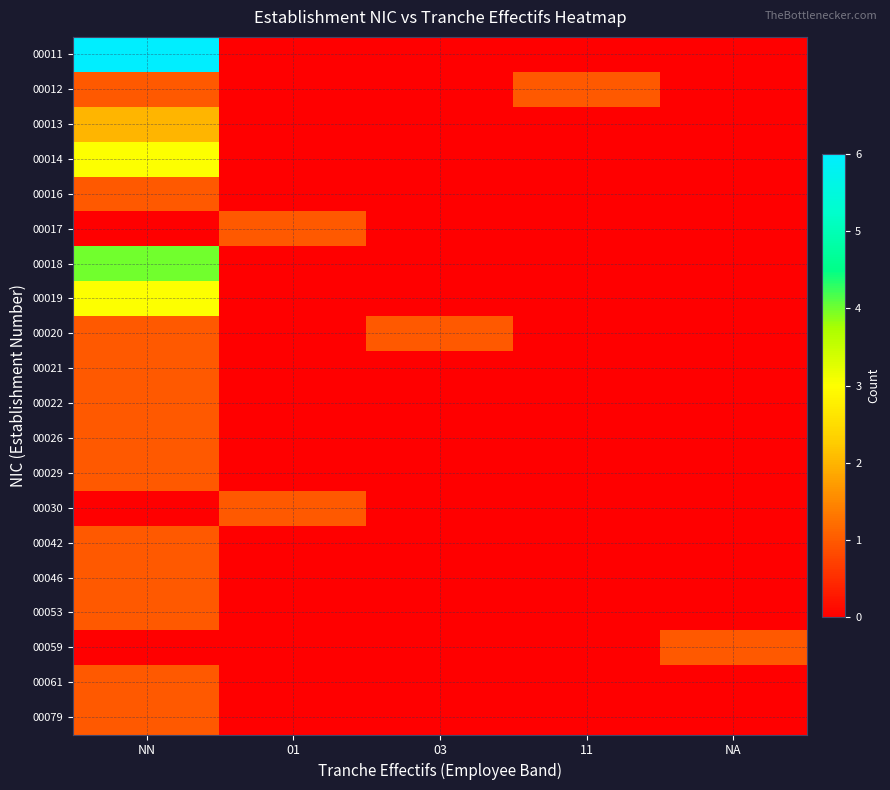

Reading right to left, list all the values displayed in this chart.

00011: NA=0	11=0	03=0	01=0	NN=6
00012: NA=0	11=1	03=0	01=0	NN=1
00013: NA=0	11=0	03=0	01=0	NN=2
00014: NA=0	11=0	03=0	01=0	NN=3
00016: NA=0	11=0	03=0	01=0	NN=1
00017: NA=0	11=0	03=0	01=1	NN=0
00018: NA=0	11=0	03=0	01=0	NN=4
00019: NA=0	11=0	03=0	01=0	NN=3
00020: NA=0	11=0	03=1	01=0	NN=1
00021: NA=0	11=0	03=0	01=0	NN=1
00022: NA=0	11=0	03=0	01=0	NN=1
00026: NA=0	11=0	03=0	01=0	NN=1
00029: NA=0	11=0	03=0	01=0	NN=1
00030: NA=0	11=0	03=0	01=1	NN=0
00042: NA=0	11=0	03=0	01=0	NN=1
00046: NA=0	11=0	03=0	01=0	NN=1
00053: NA=0	11=0	03=0	01=0	NN=1
00059: NA=1	11=0	03=0	01=0	NN=0
00061: NA=0	11=0	03=0	01=0	NN=1
00079: NA=0	11=0	03=0	01=0	NN=1